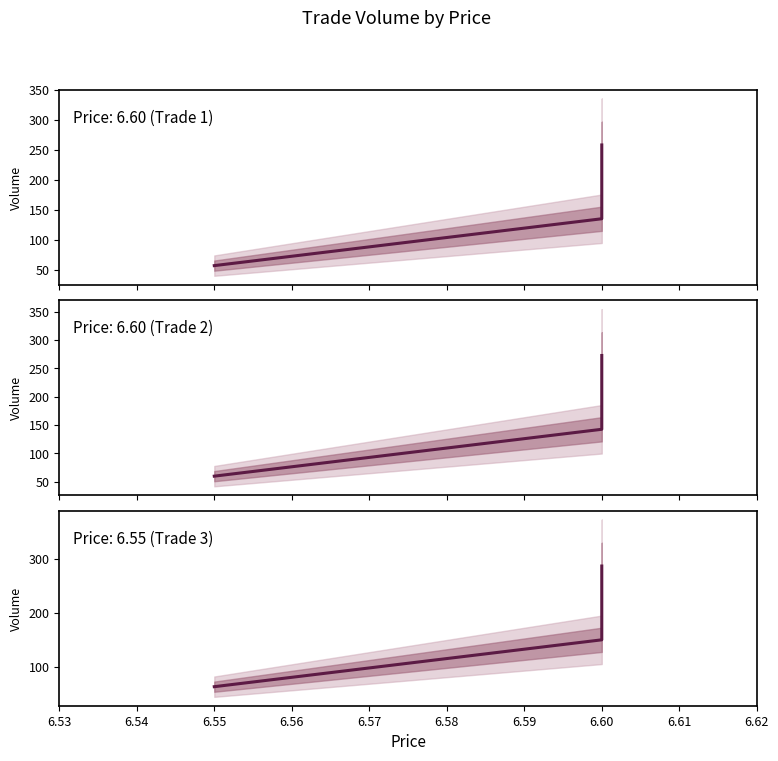

Reading left to right, extract all data points from this chart.

258.3	135.0	56.7